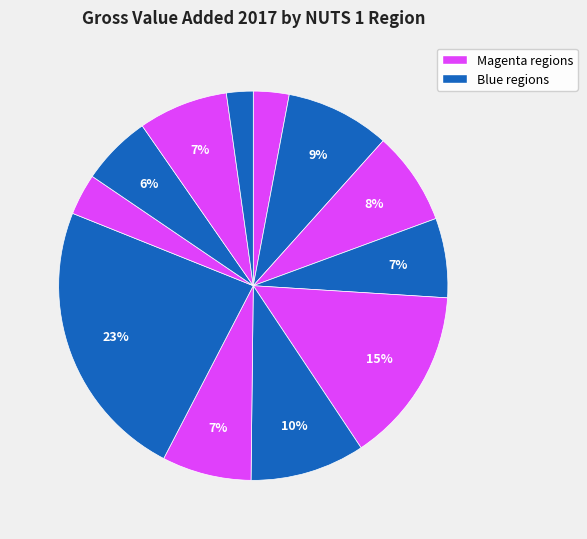

Is there any slice that represents more than half of the pie?

No